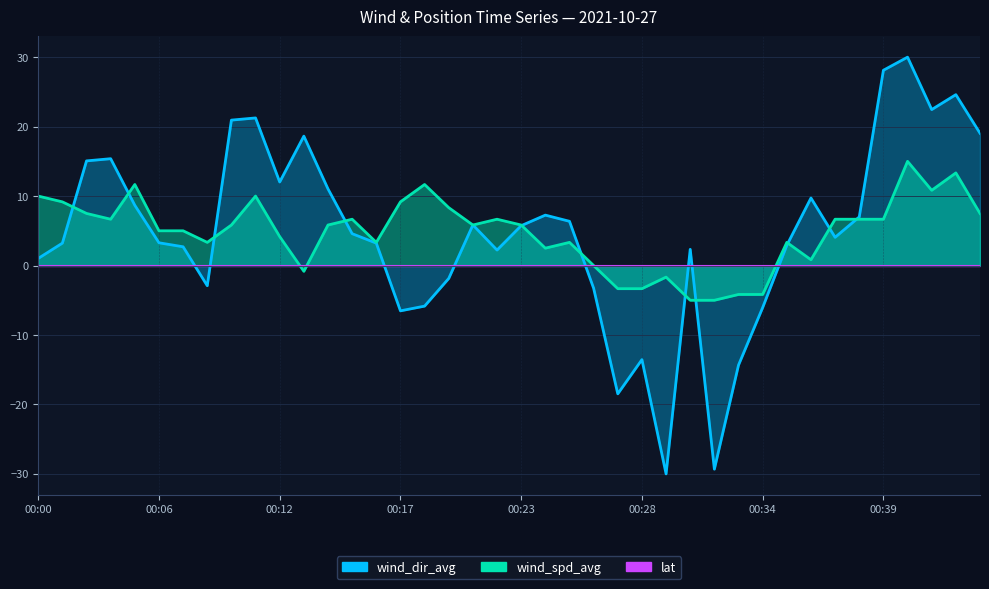

At which label is wind_dir_avg closest to 0?

00:00